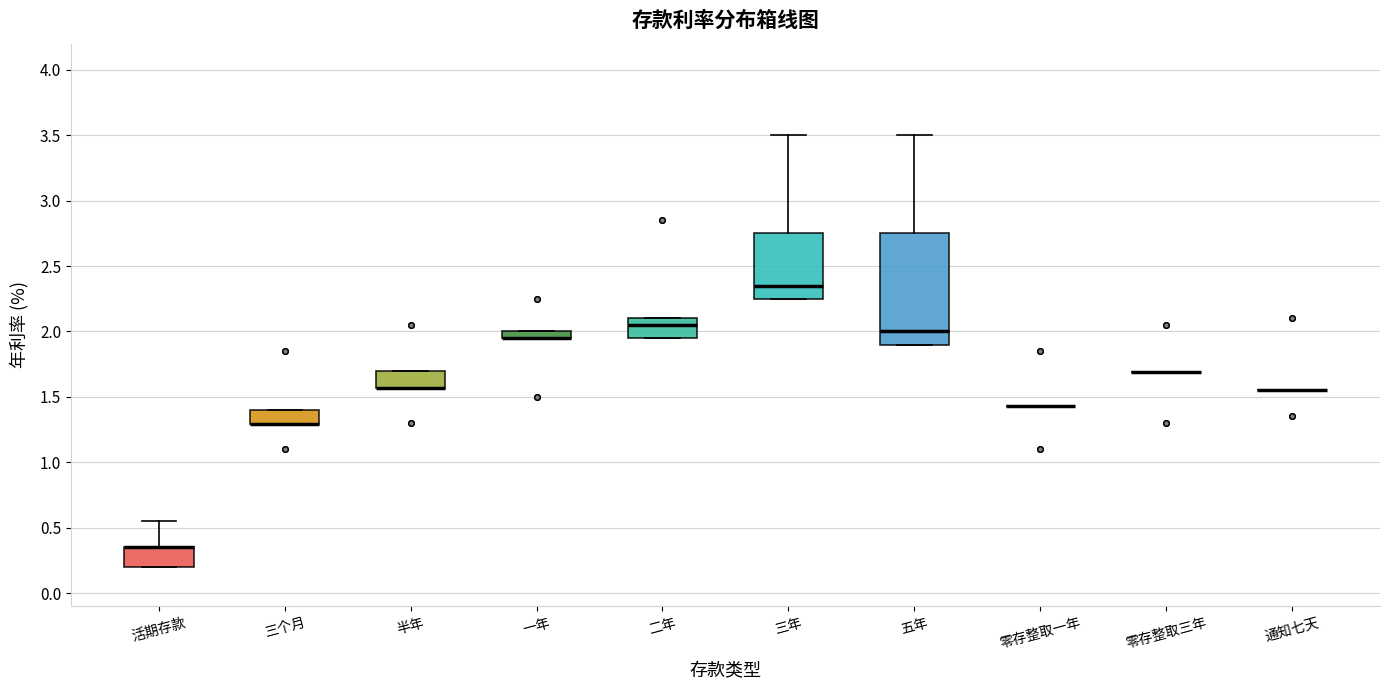

Which box is the tallest, from its lower edge to its upper edge?

五年